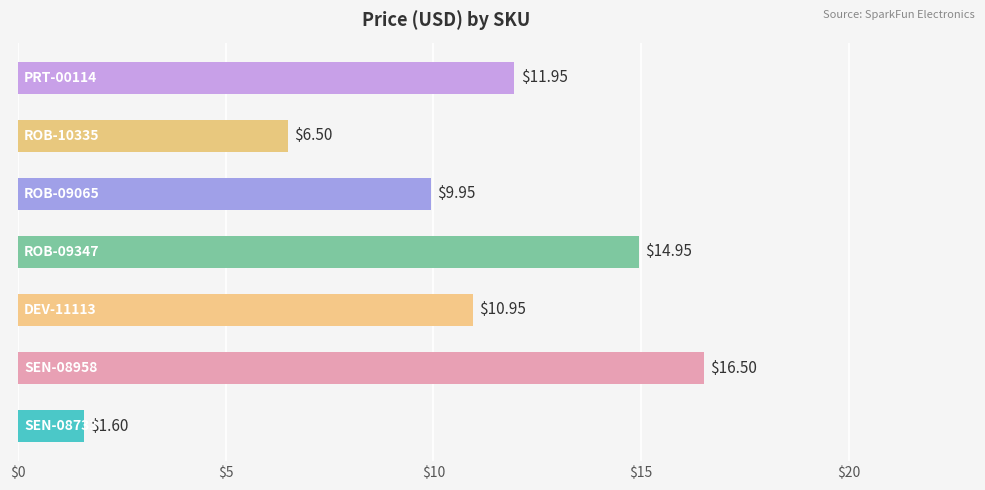

What is the average value?

10.3